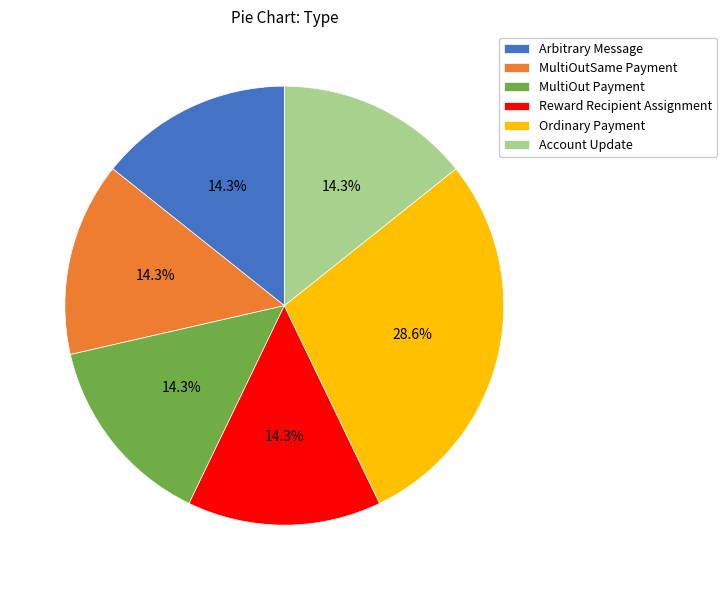

Which slice is the largest?

Ordinary Payment